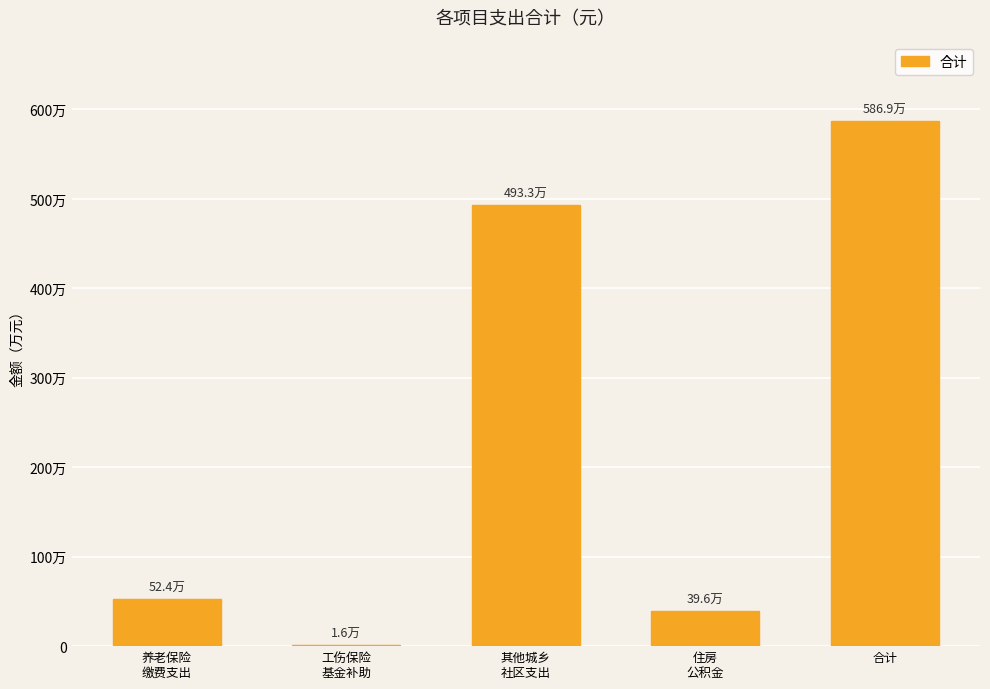

Are the bars horizontal?

No